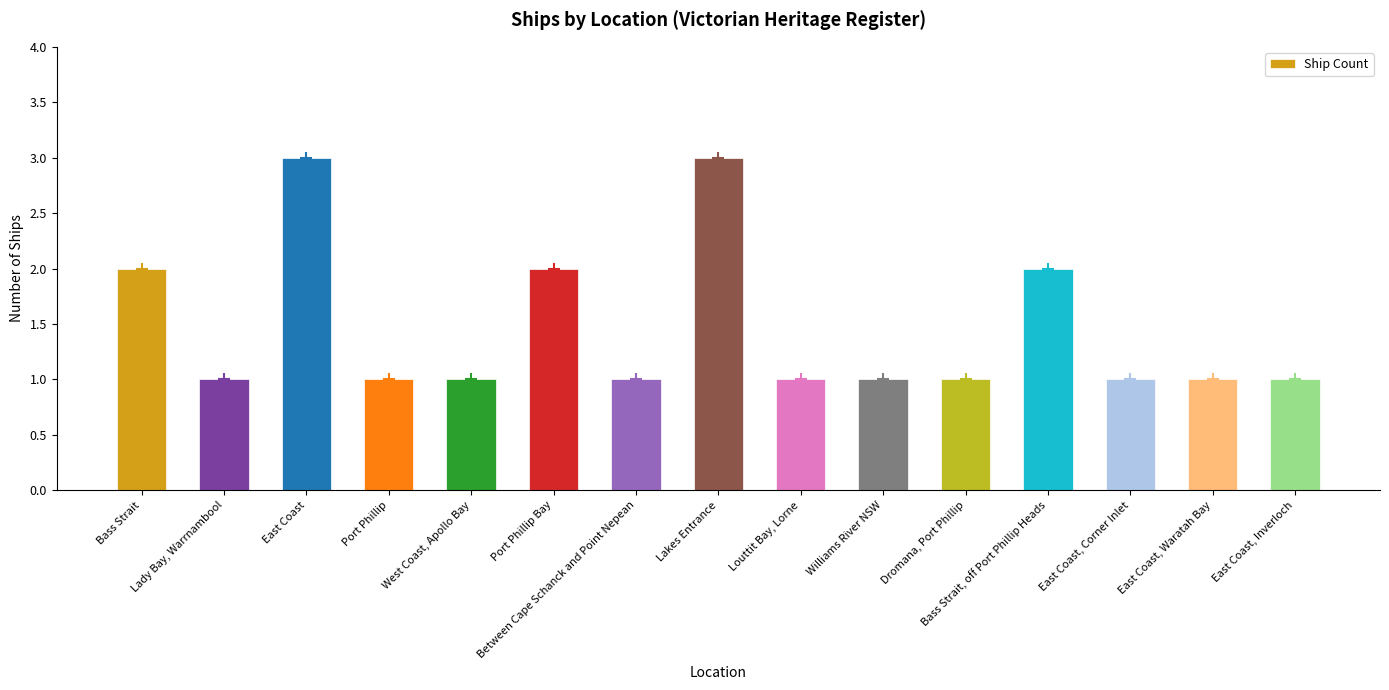

What is the ratio of the value at Bass Strait, off Port Phillip Heads to the value at East Coast?

0.7